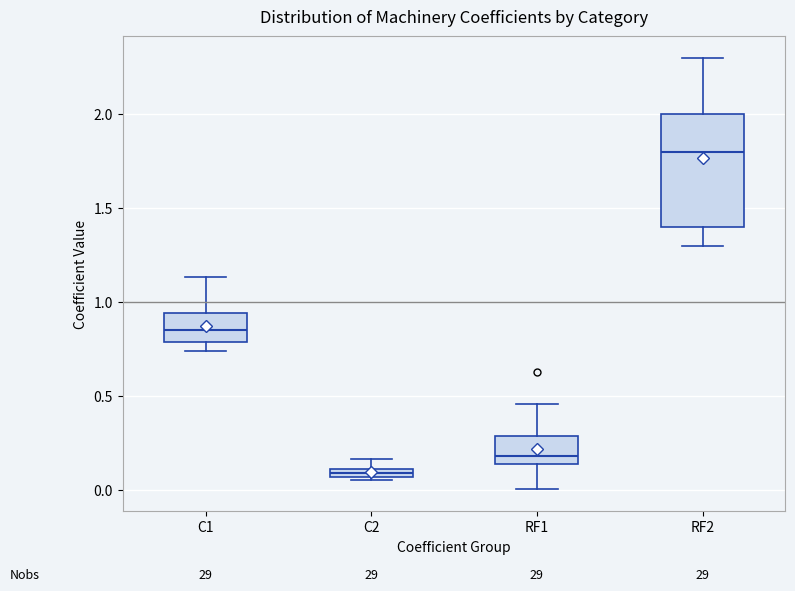

Which box is the tallest, from its lower edge to its upper edge?

RF2